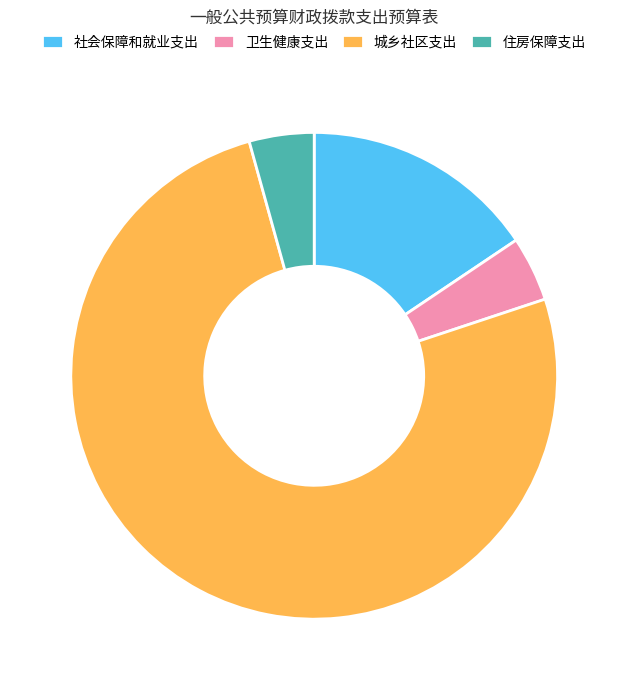

Combined, do 卫生健康支出 and 社会保障和就业支出 account for over 50%?

No